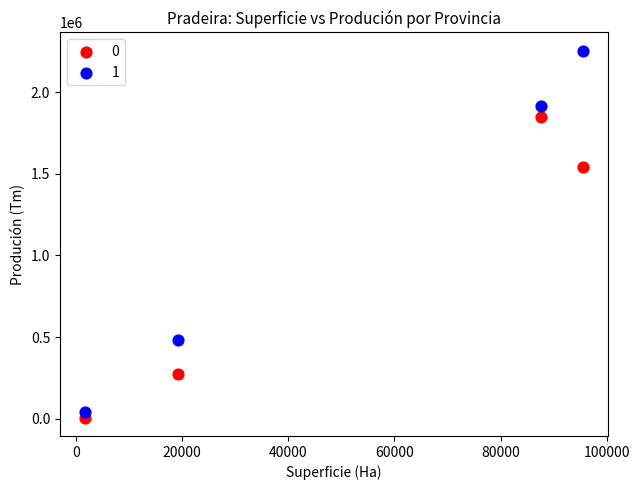

Which series contains the highest Y value?

1